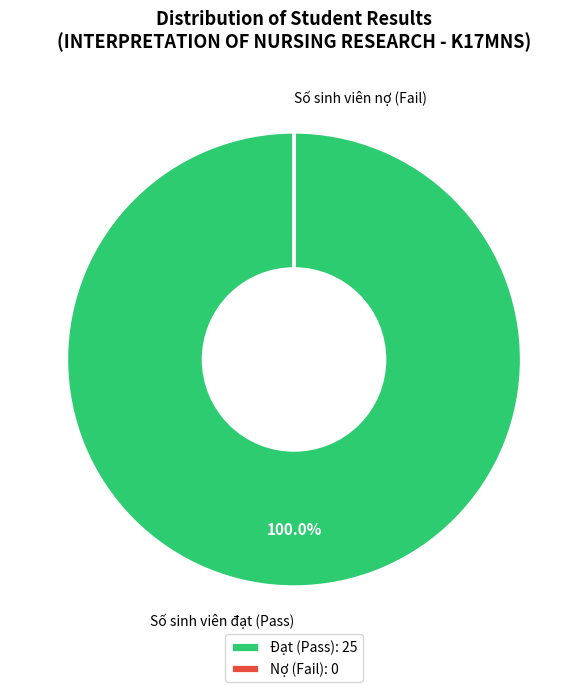

Does Số sinh viên đạt (Pass) represent more than half of the total?

Yes